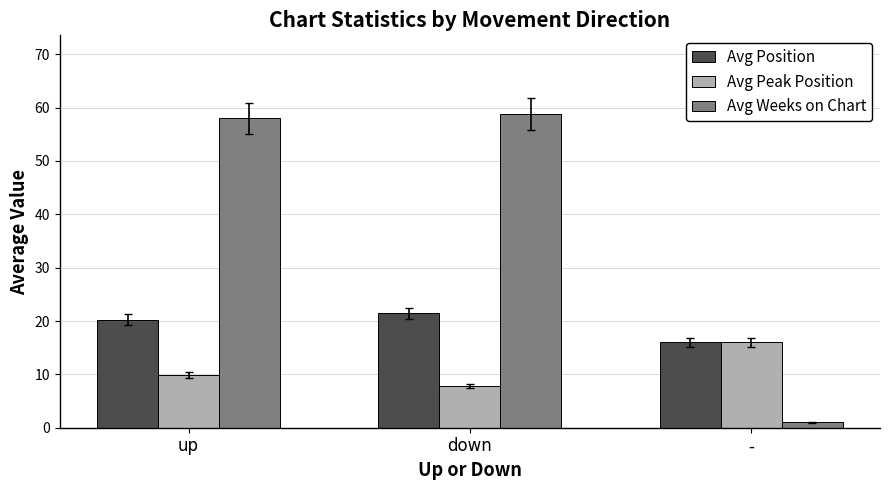

What is the label of the 2nd bar from the right?

down